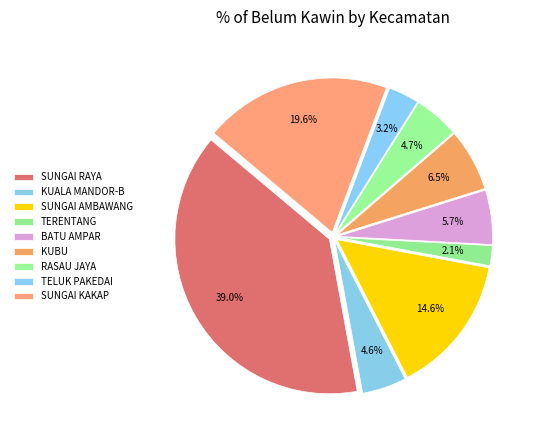

What percentage do SUNGAI AMBAWANG and KUALA MANDOR-B together represent?

19.2%